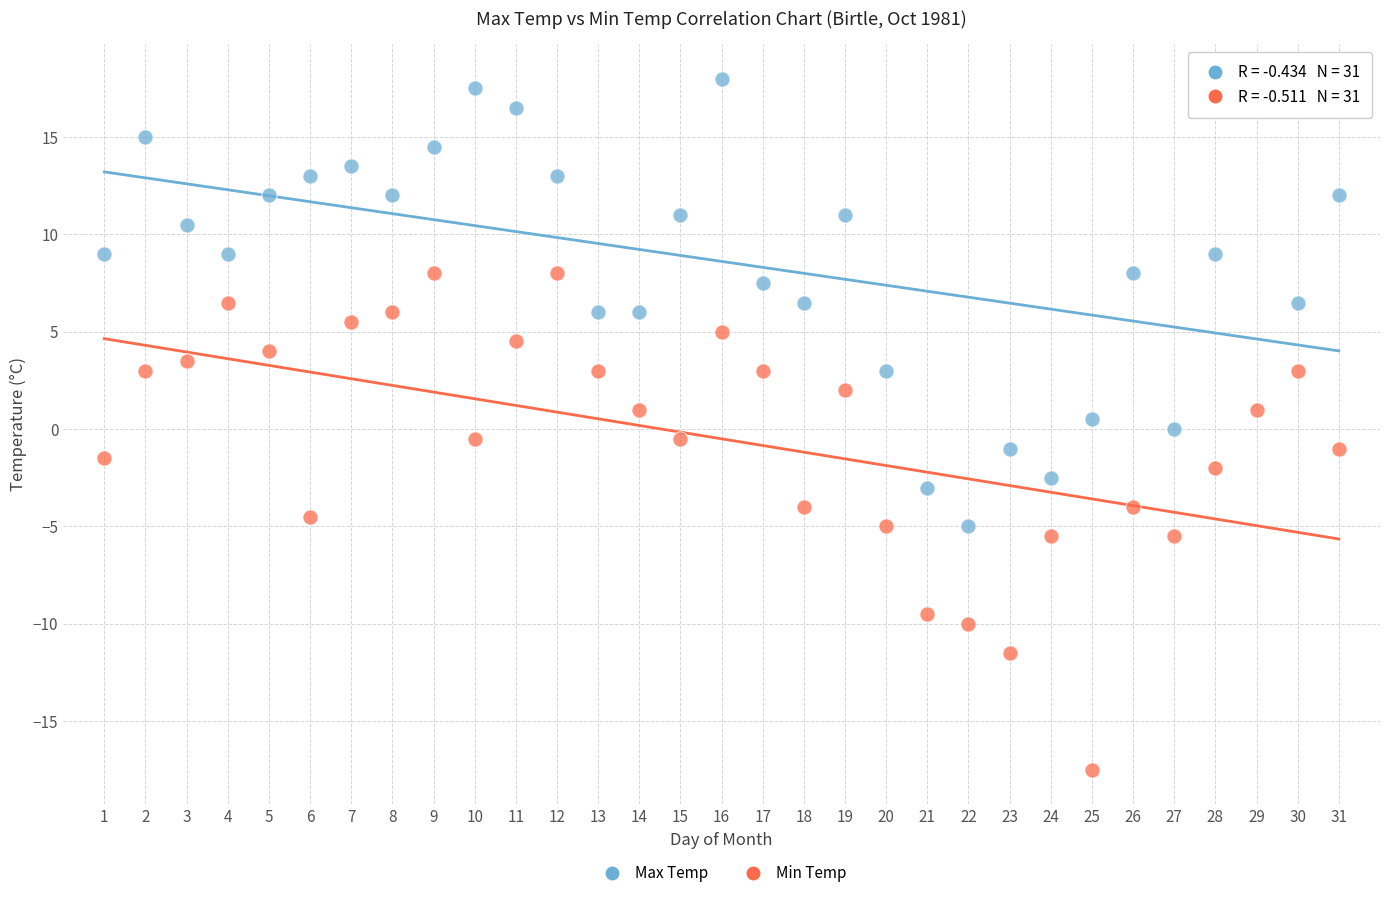

Across all data points, what is the range of X values (max minus min)?

30.0